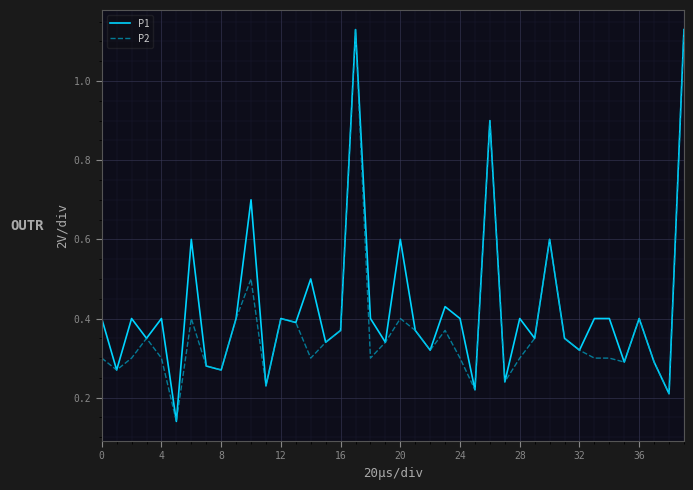

At how many categories does at least one series exceed 0?

40